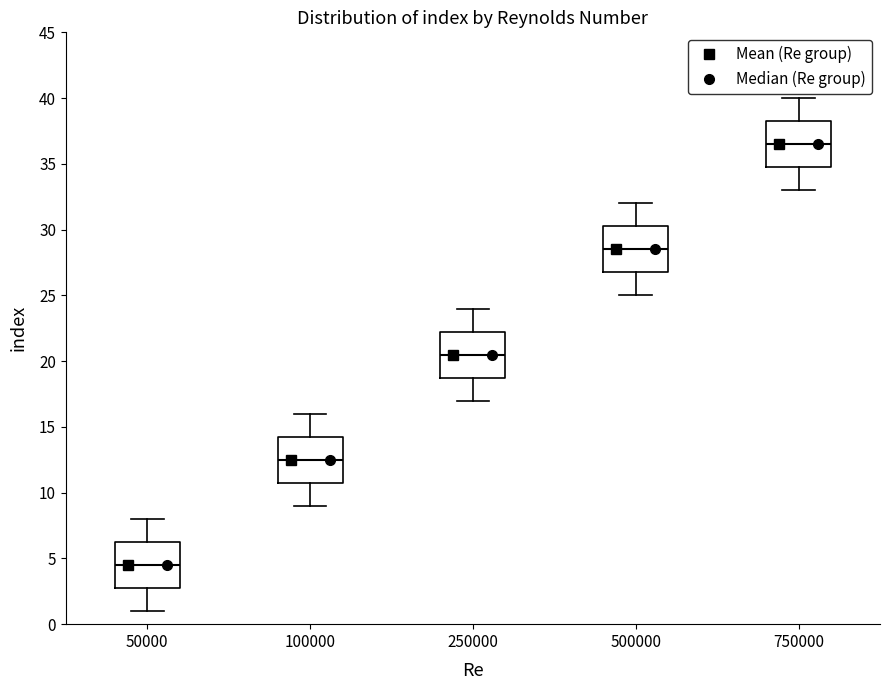

Reading left to right, transcribe this box plot: for each box, give where its median line is, the range the box spans, and where its two whiskers end, as read against the y-axis. The values are not printed on the chart, so give them approximately, as read against the axis.

50000: median 4.5, box 3.0 to 6.5, whiskers 1.0 to 8.0
100000: median 12.5, box 11.0 to 14.5, whiskers 9.0 to 16.0
250000: median 20.5, box 19.0 to 22.5, whiskers 17.0 to 24.0
500000: median 28.5, box 27.0 to 30.5, whiskers 25.0 to 32.0
750000: median 36.5, box 35.0 to 38.5, whiskers 33.0 to 40.0